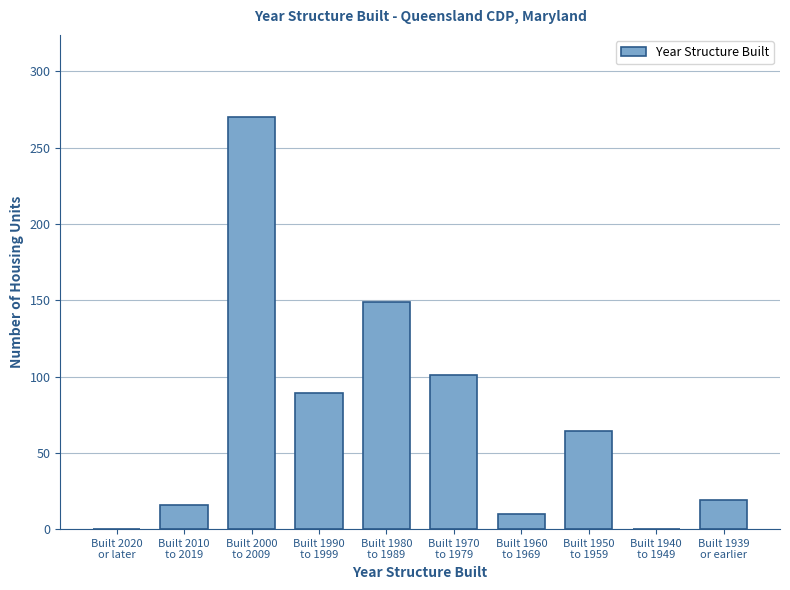

What is the sum of all values?

718